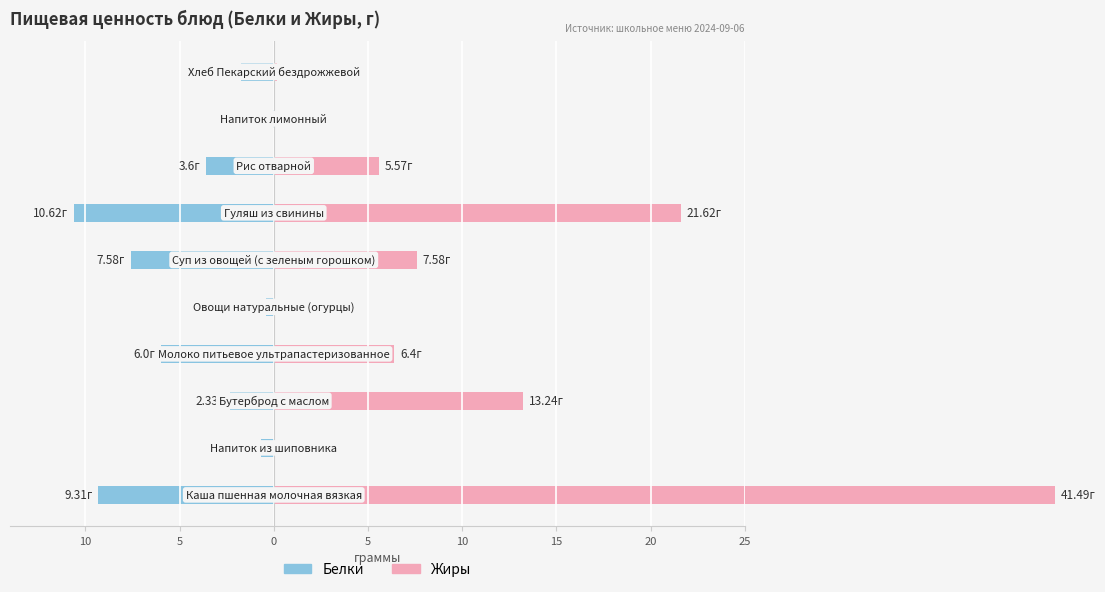

What is the minimum value shown in the chart?

-10.6